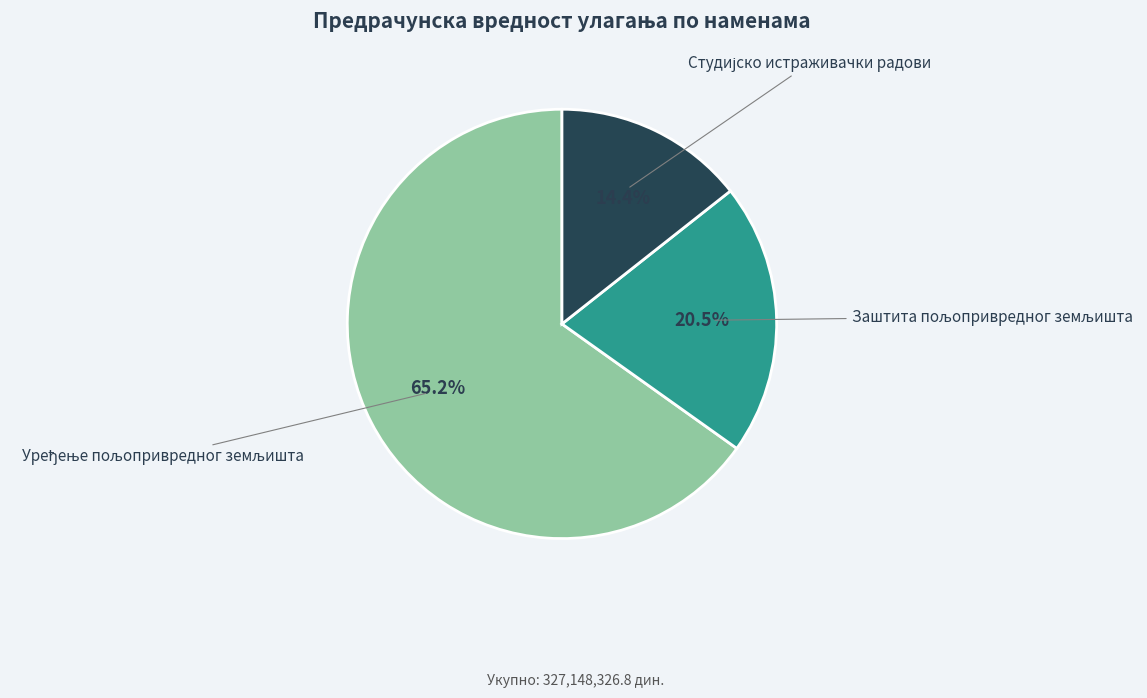

Does any single category account for the majority?

Yes